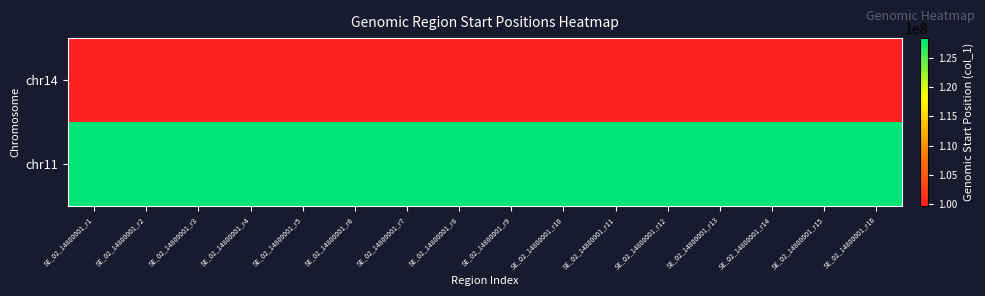

Which label corresponds to the largest value in the chart?

SE_02_14800001_r16